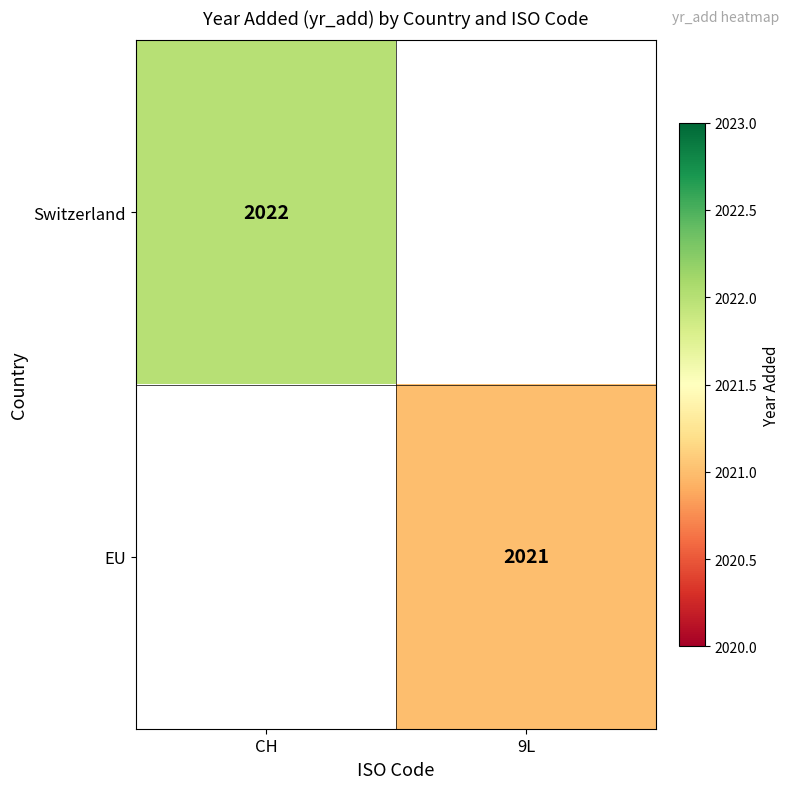

Between 9L and CH, which is larger?

CH